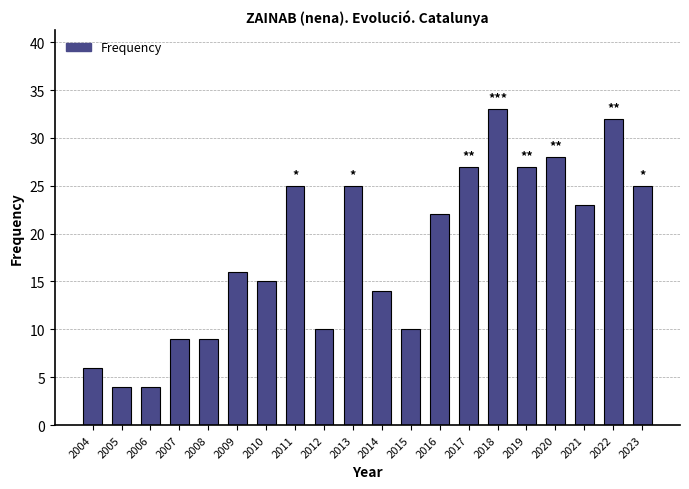

Are the bars grouped side by side (vs. stacked)?

No